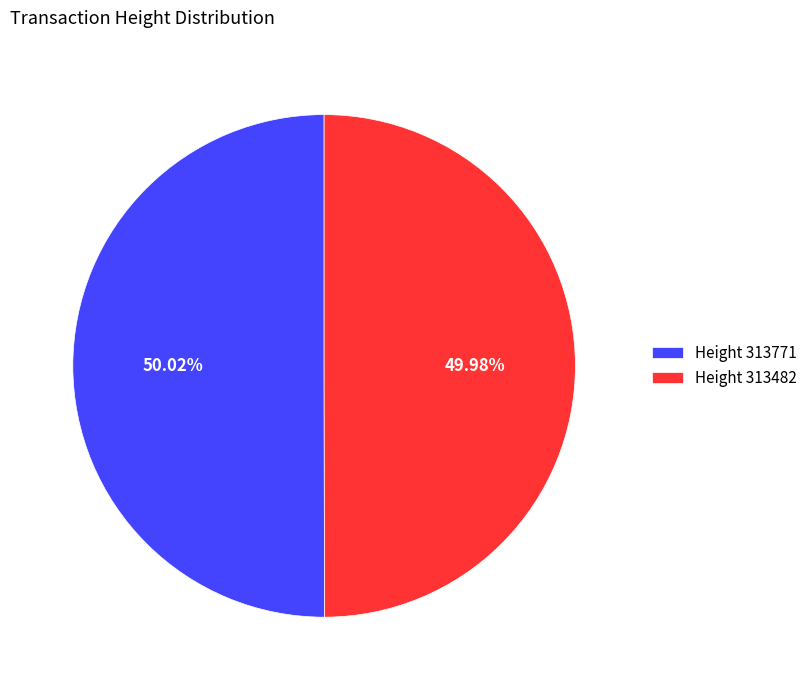

How many segments does this pie chart have?

2